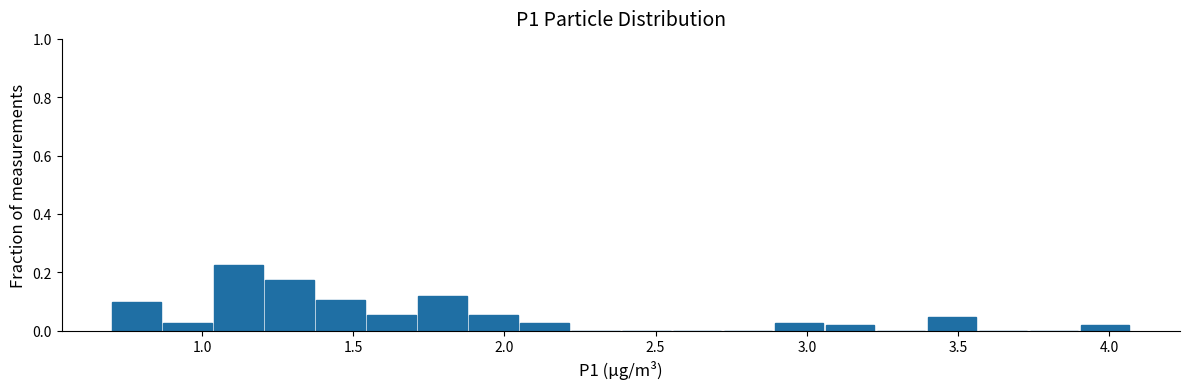

Around what value on the x-axis is the tallest bar? Give the approximate position of its centre, as read against the axis.

1.10